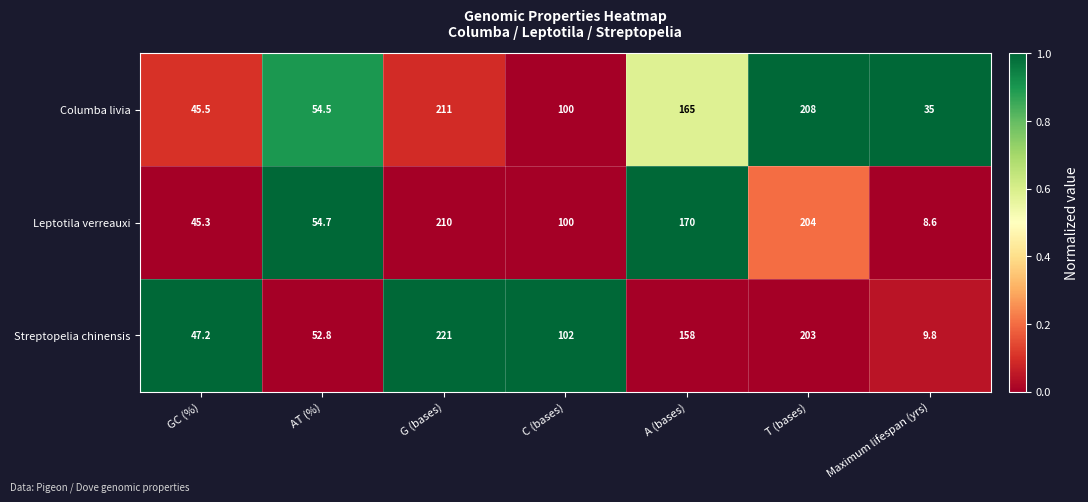

What value does the Columba livia series have at AT (%)?

54.5